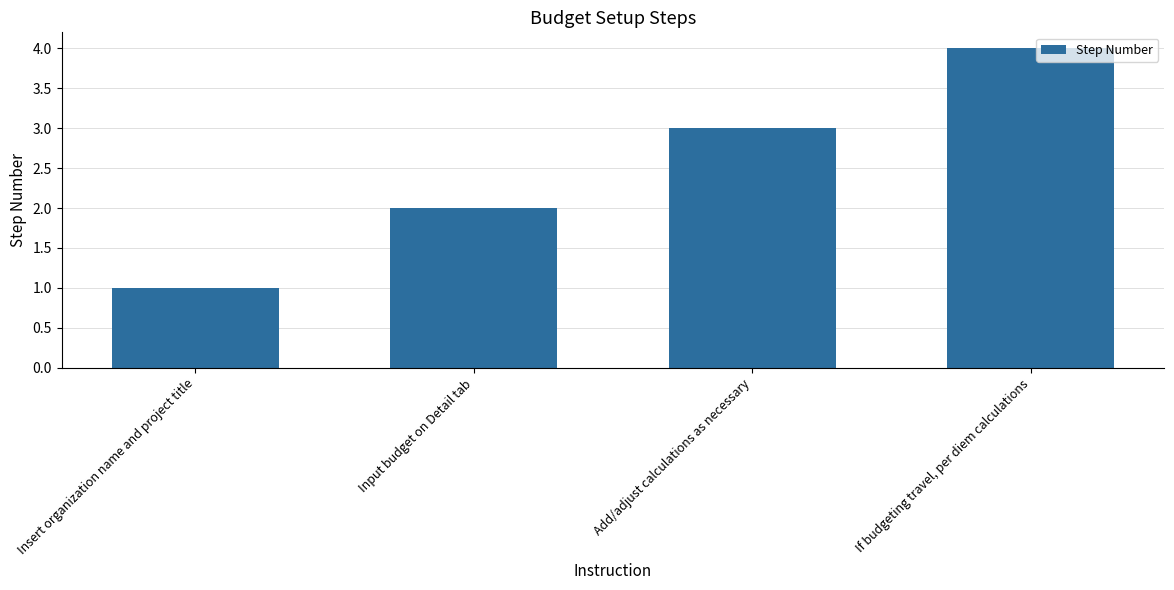

What is the minimum value shown in the chart?

1